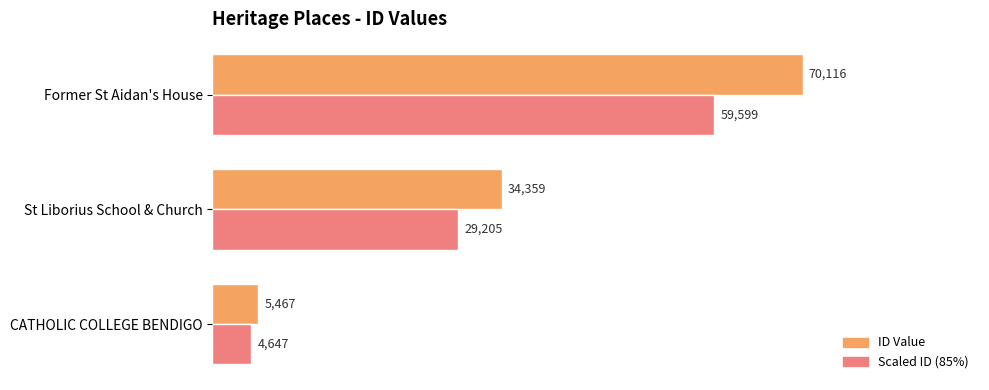

What is the sum of the ID Value values at St Liborius School & Church and CATHOLIC COLLEGE BENDIGO?

39826.0